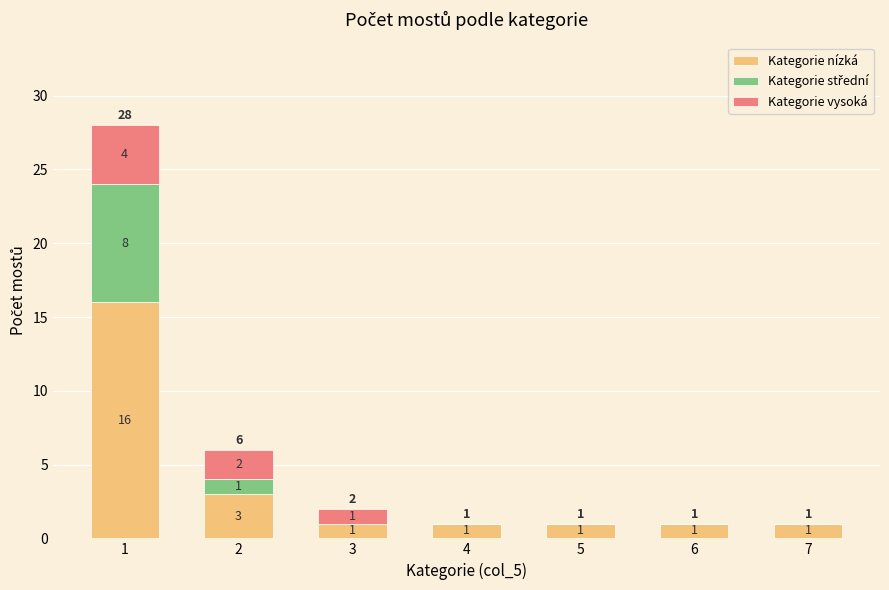

Are the bars horizontal?

No